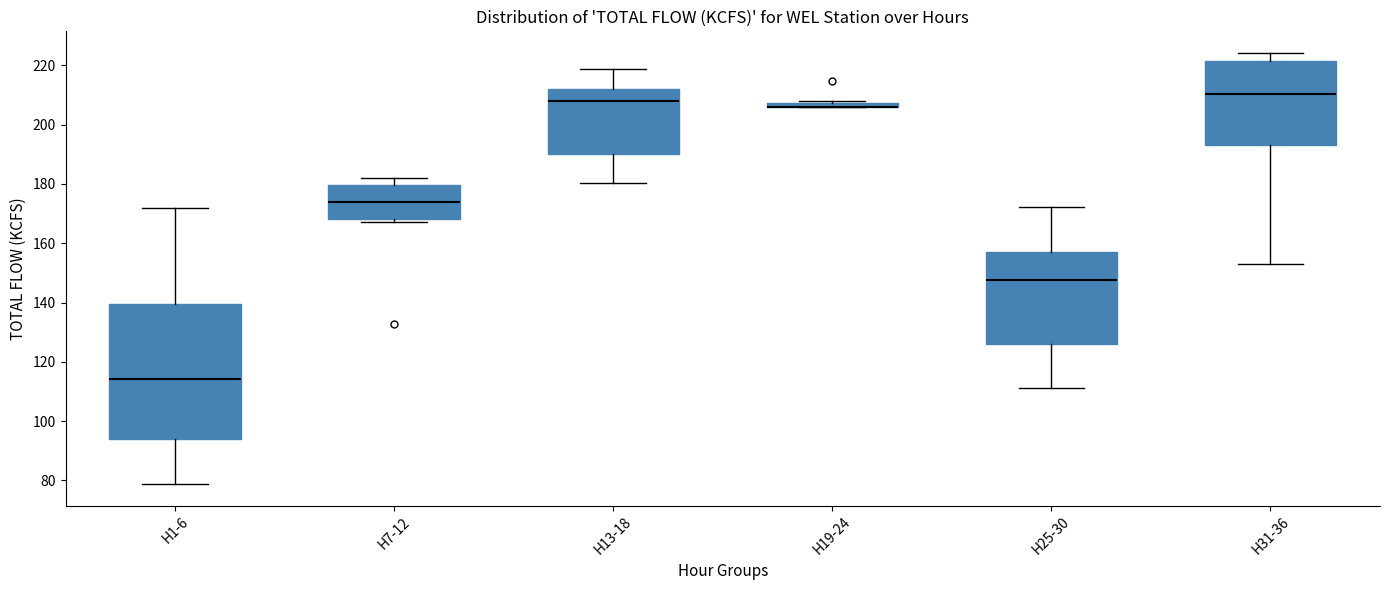

Comparing the boxes themselves (not the whiskers), which one is the tallest?

H1-6